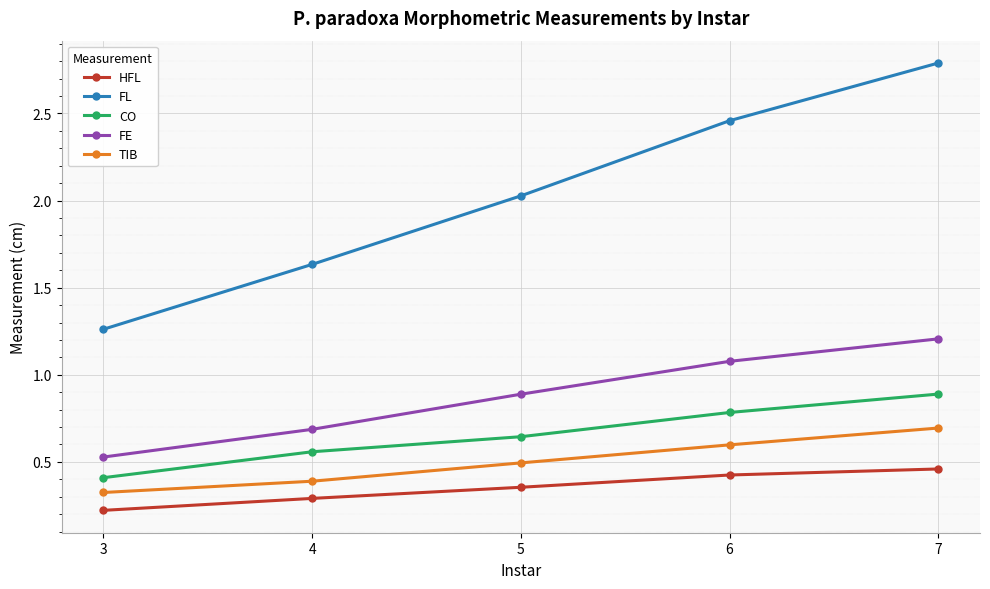

At which label does FL first exceed 2?

5